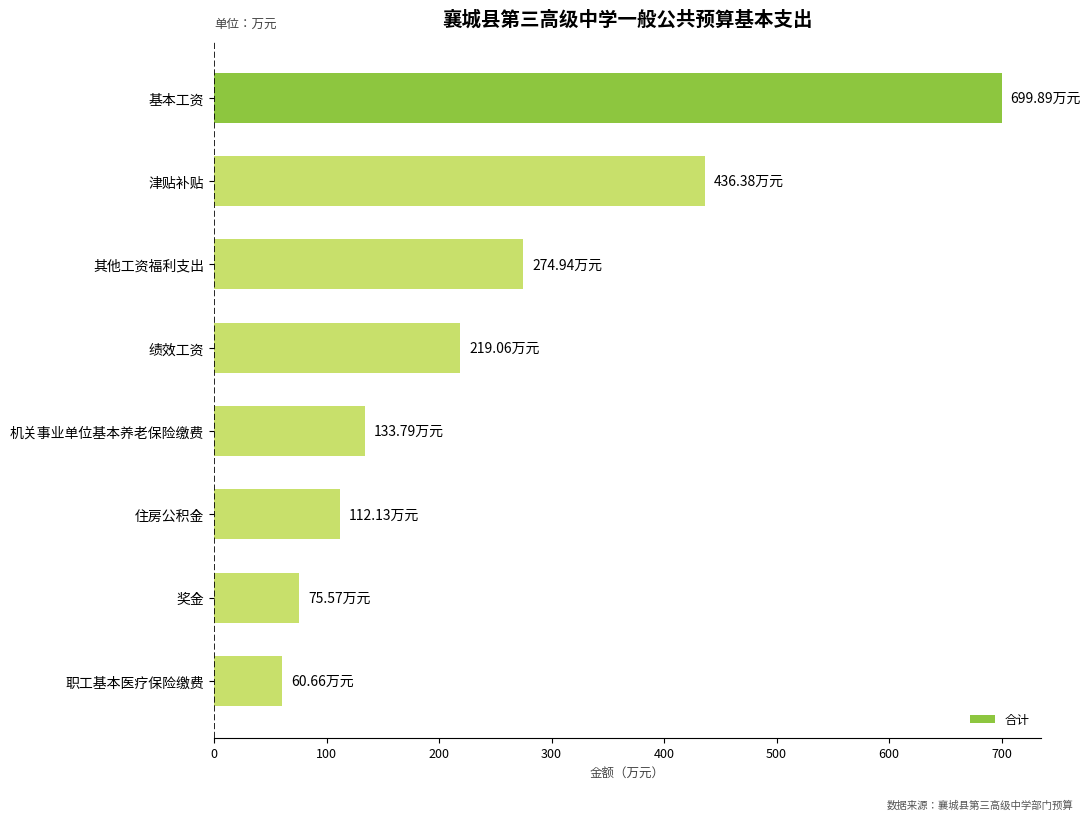

Are the bars horizontal?

Yes